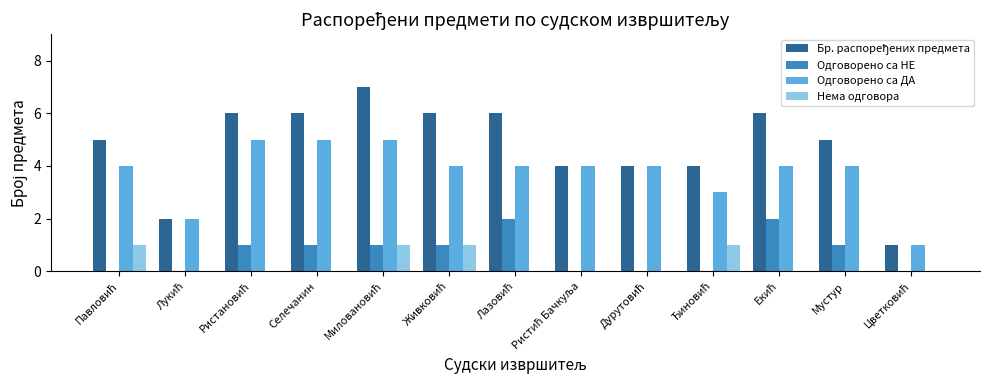

True or false: Одговорено са ДА has a value of 7 at Селечанин.

False